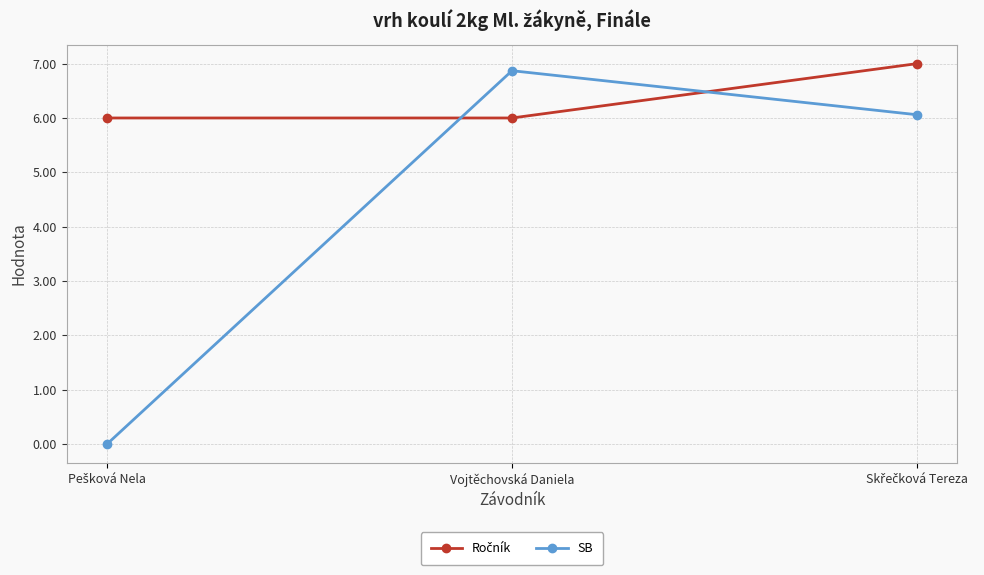

What is the maximum value for SB?

6.9